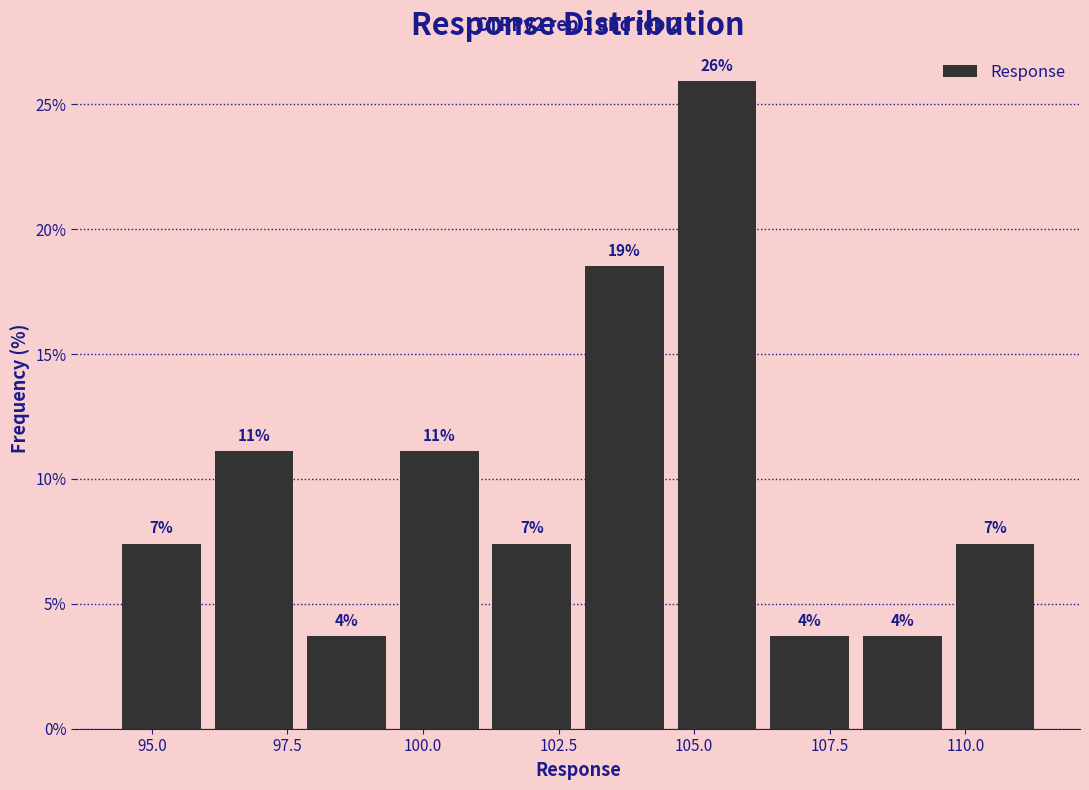

Read against the x-axis, roughly where is the centre of the tallest bar?

105.5